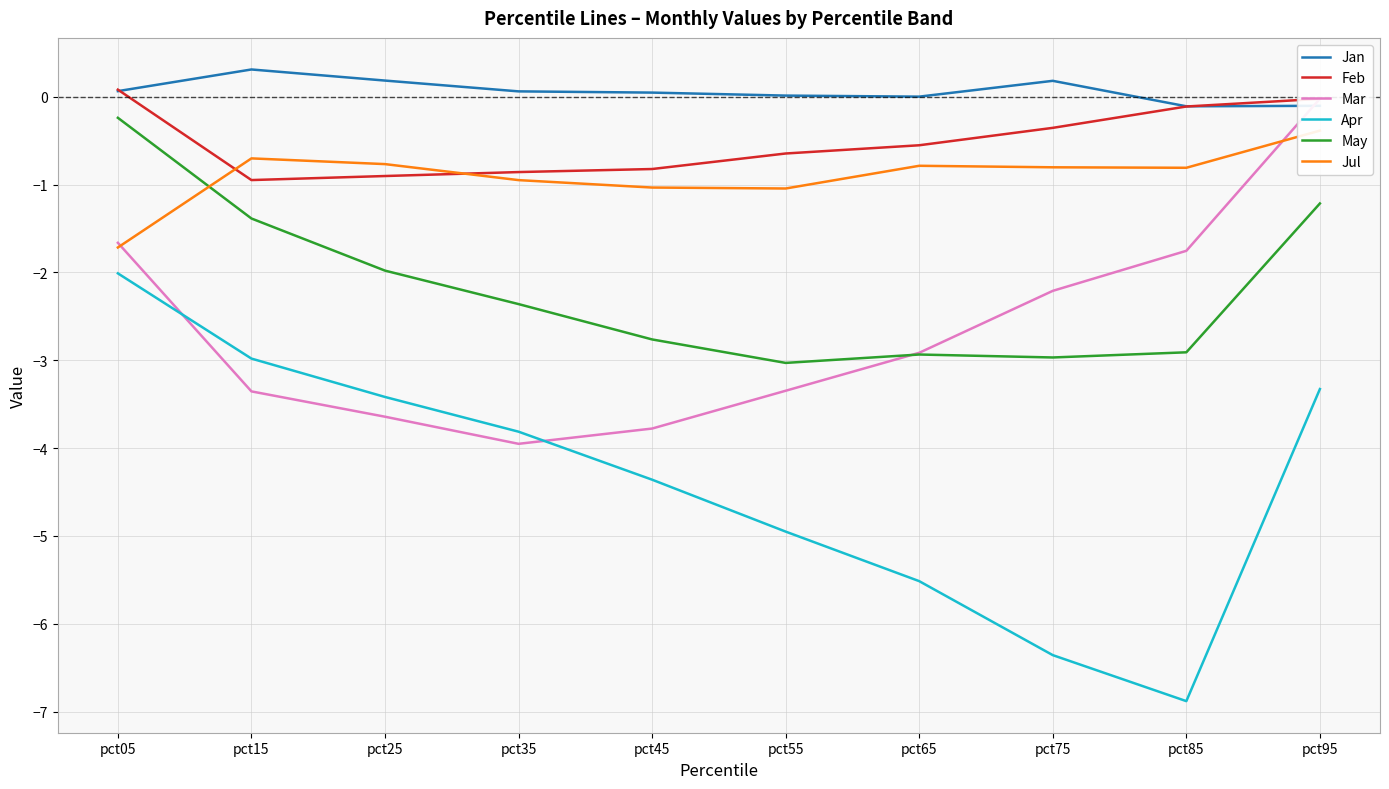

True or false: Mar has a value of -1.7 at pct05.

True